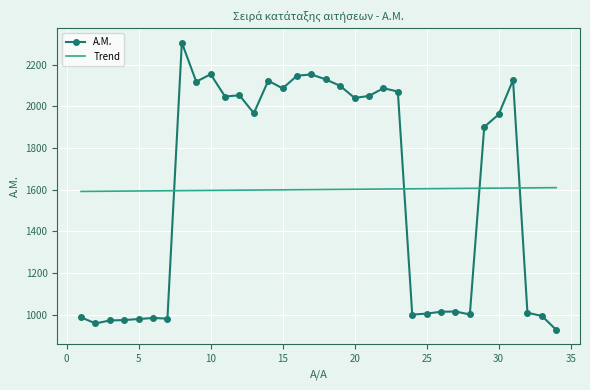

True or false: Trend and A.M. intersect in this chart.

True